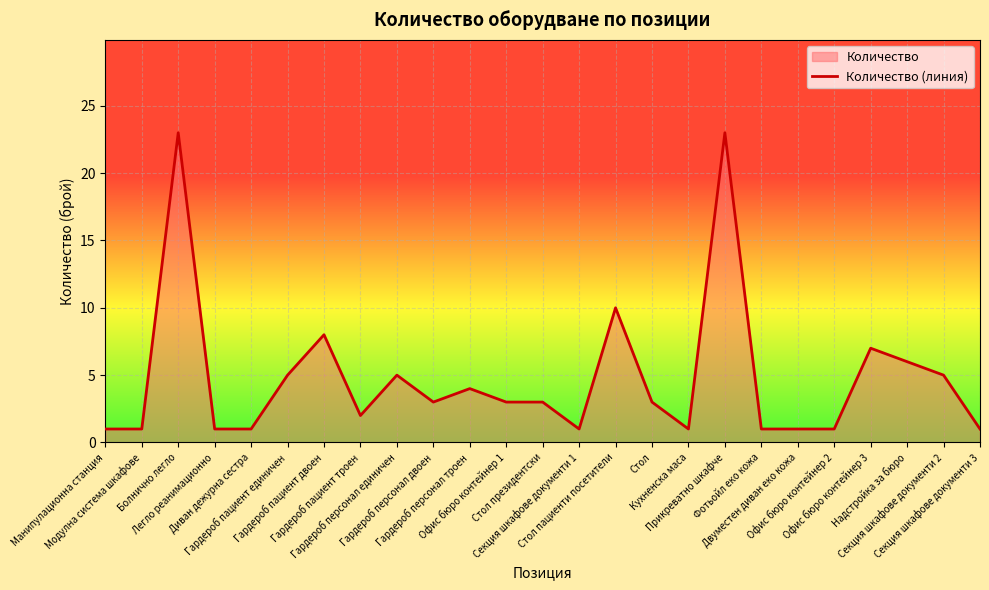

Between Надстройка за бюро and Болнично легло, which is larger?

Болнично легло